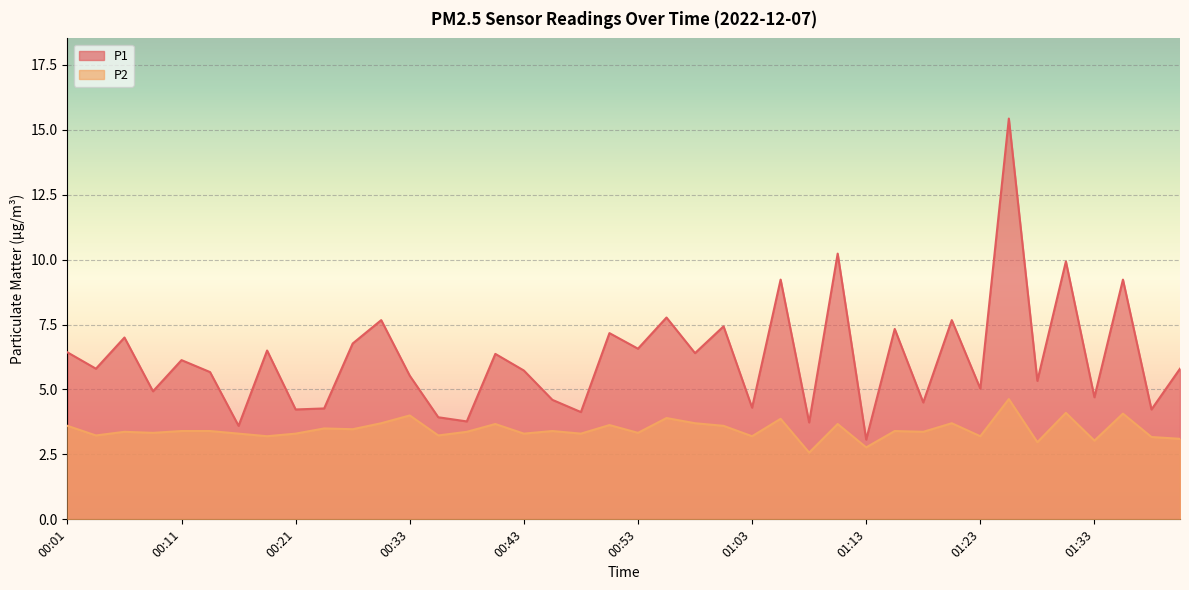

Between 00:06 and 00:08, which series saw the biggest shift?

P1